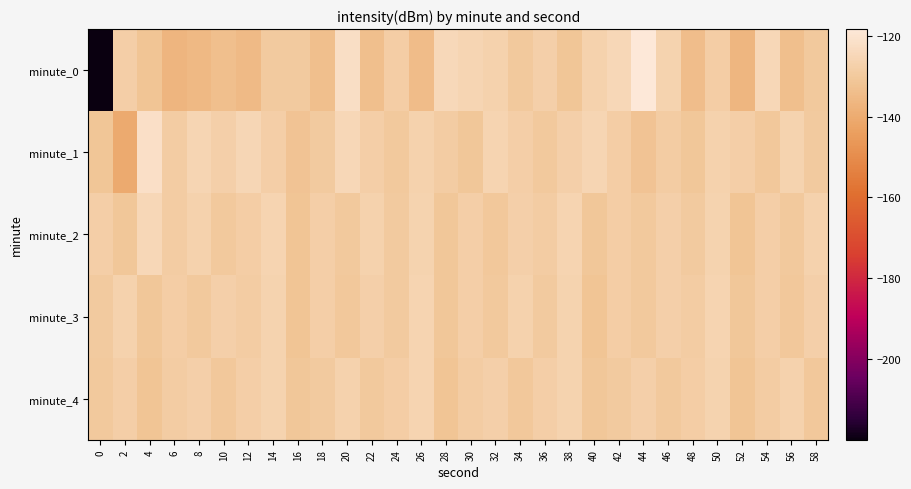

Reading left to right, what are all the values shown in this chart?

minute_0: 0=-219.9	2=-128.2	4=-131.8	6=-136.9	8=-135.5	10=-133.7	12=-135.3	14=-129.6	16=-129.8	18=-133.7	20=-122.2	22=-133.7	24=-128.5	26=-134.5	28=-124.6	30=-125.6	32=-127.0	34=-130.0	36=-127.8	38=-131.1	40=-126.8	42=-124.8	44=-118.3	46=-126.3	48=-134.1	50=-128.6	52=-136.3	54=-124.8	56=-133.6	58=-129.9
minute_1: 0=-131.2	2=-140.5	4=-121.7	6=-128.7	8=-125.5	10=-127.5	12=-125.3	14=-127.9	16=-132.1	18=-129.6	20=-125.0	22=-128.0	24=-130.0	26=-127.0	28=-129.0	30=-131.0	32=-126.0	34=-128.0	36=-130.0	38=-127.5	40=-125.5	42=-128.5	44=-132.0	46=-129.0	48=-131.0	50=-127.0	52=-128.0	54=-130.5	56=-126.5	58=-129.5
minute_2: 0=-128.0	2=-131.0	4=-125.0	6=-129.0	8=-127.0	10=-130.0	12=-128.5	14=-126.0	16=-131.5	18=-128.0	20=-130.0	22=-127.0	24=-129.5	26=-126.5	28=-131.0	30=-128.0	32=-130.5	34=-127.5	36=-129.0	38=-126.0	40=-131.0	42=-128.5	44=-130.0	46=-127.5	48=-129.5	50=-126.5	52=-131.5	54=-128.0	56=-130.0	58=-127.0
minute_3: 0=-129.5	2=-127.0	4=-131.0	6=-128.5	8=-130.0	10=-127.5	12=-129.0	14=-126.5	16=-131.5	18=-128.0	20=-130.5	22=-127.5	24=-129.5	26=-126.0	28=-131.0	30=-128.0	32=-130.0	34=-127.0	36=-129.5	38=-126.5	40=-131.5	42=-128.5	44=-130.0	46=-127.5	48=-129.0	50=-126.0	52=-131.0	54=-128.0	56=-130.5	58=-127.5
minute_4: 0=-130.0	2=-128.0	4=-131.5	6=-129.0	8=-127.5	10=-130.5	12=-128.0	14=-126.5	16=-131.0	18=-129.5	20=-127.0	22=-130.0	24=-128.5	26=-126.0	28=-131.5	30=-129.0	32=-127.5	34=-130.5	36=-128.0	38=-126.5	40=-131.0	42=-129.5	44=-127.5	46=-130.0	48=-128.5	50=-126.5	52=-131.5	54=-129.0	56=-127.0	58=-130.5